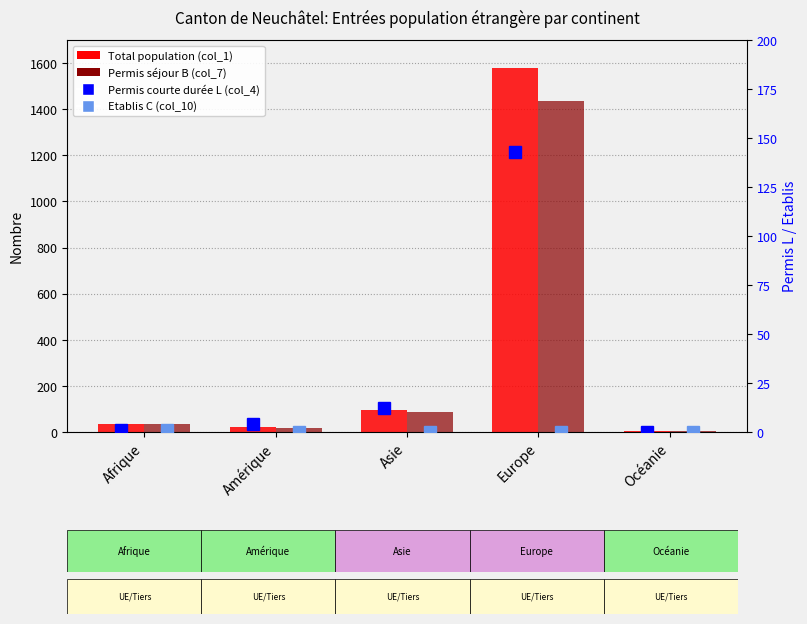

Which series has the largest total across all categories?

Total population (col_1)